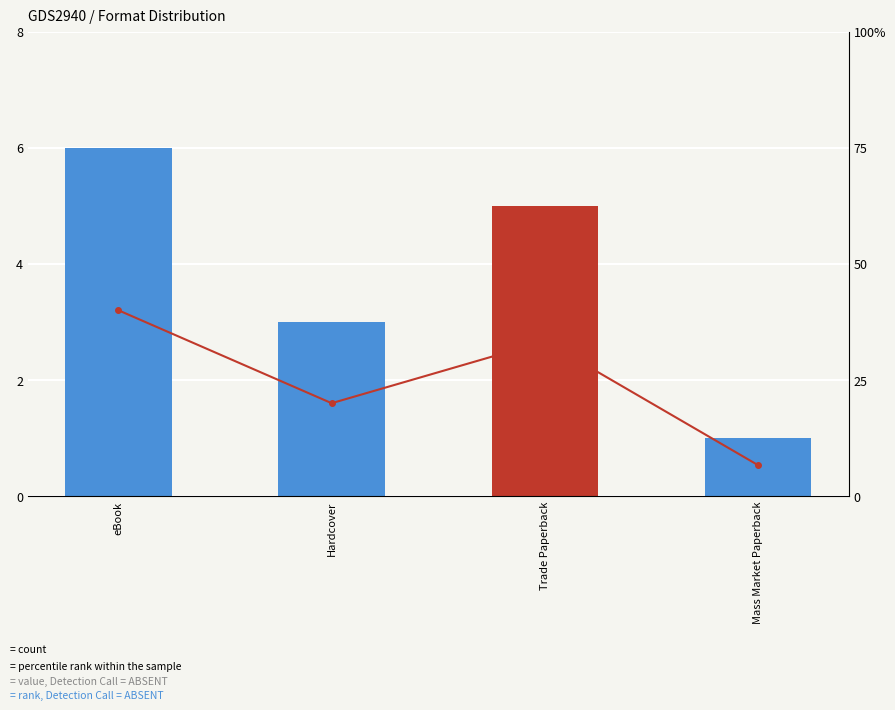

Which category has the lowest value across all series?

Mass Market Paperback